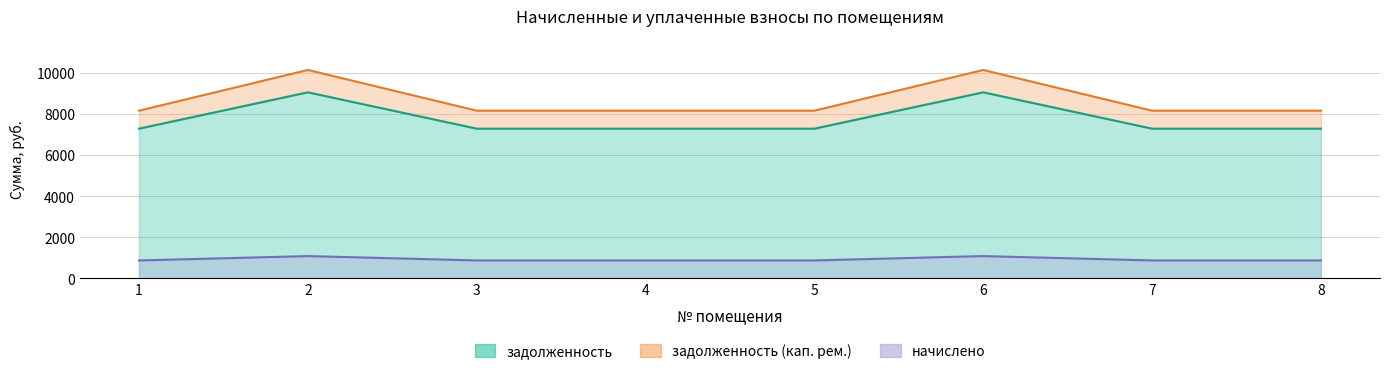

Where is the first local maximum for задолженность (кап. рем.)?

2